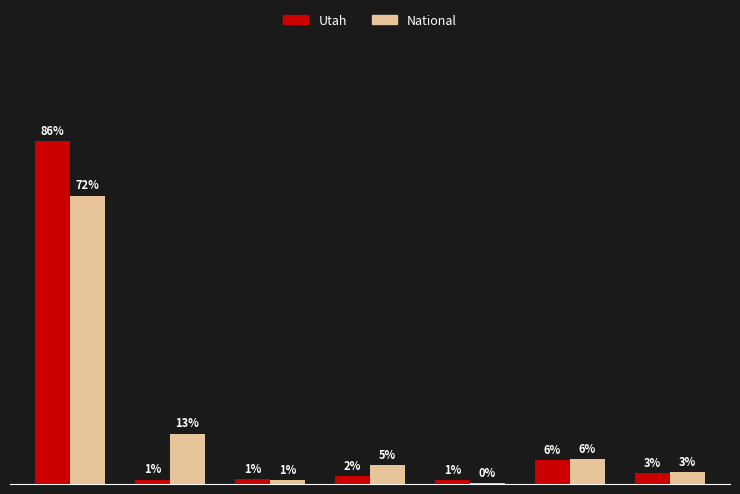

What are all the series names shown in the legend?

Utah, National